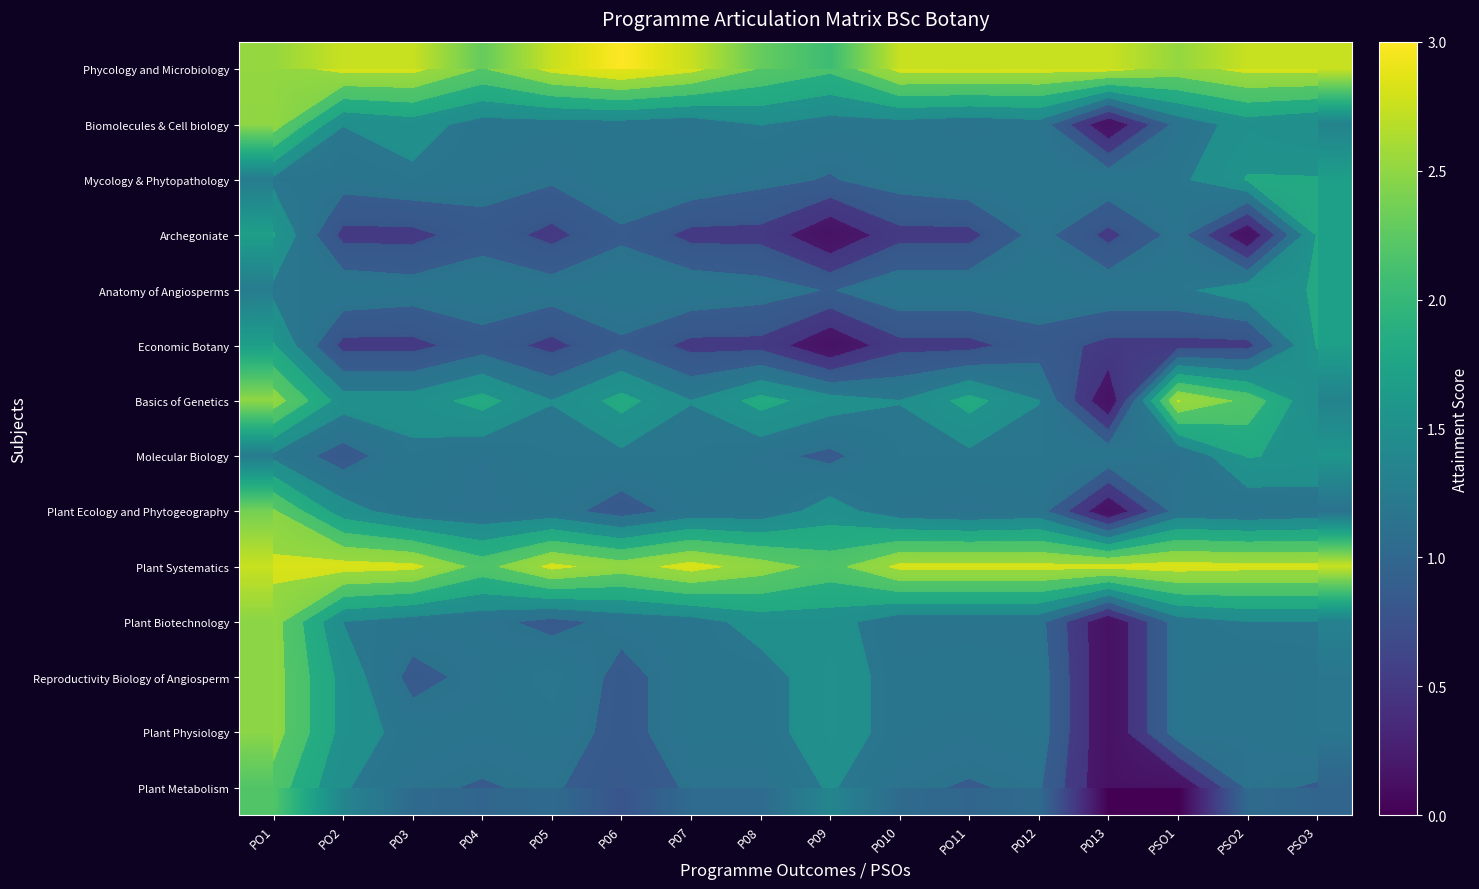

At which label does Reproductivity Biology of Angiosperm first exceed 1?

PO1